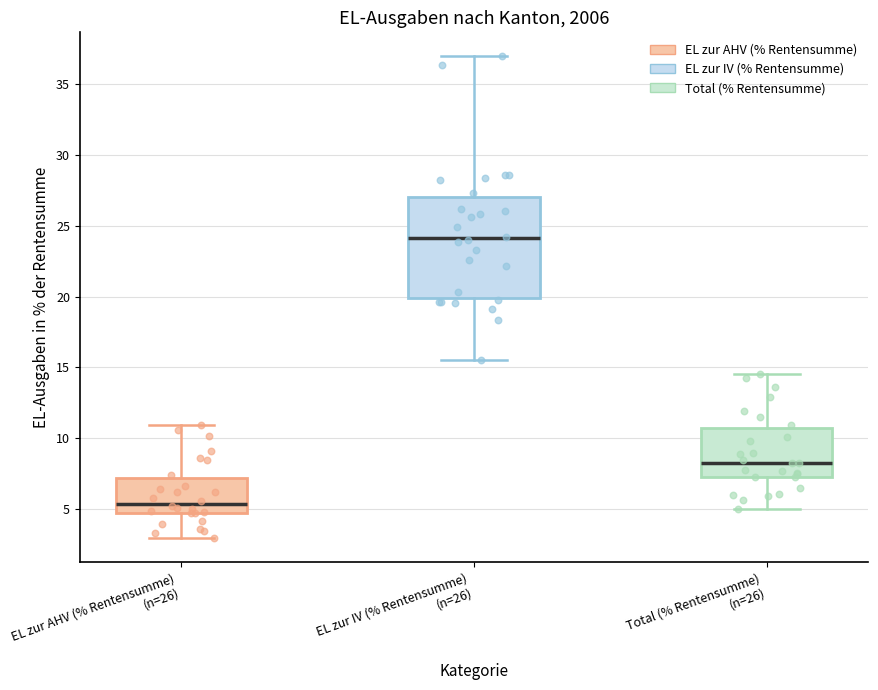

Which box has the lowest median line?

EL zur AHV (% Rentensumme) (n=26)